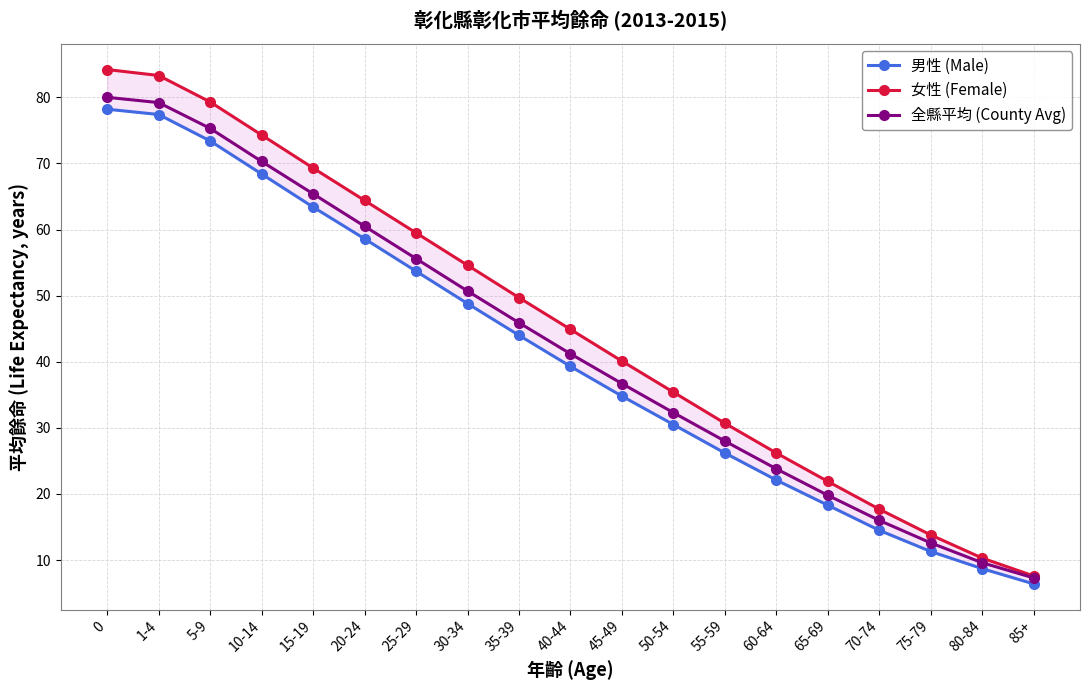

At how many categories does at least one series exceed 31?

12